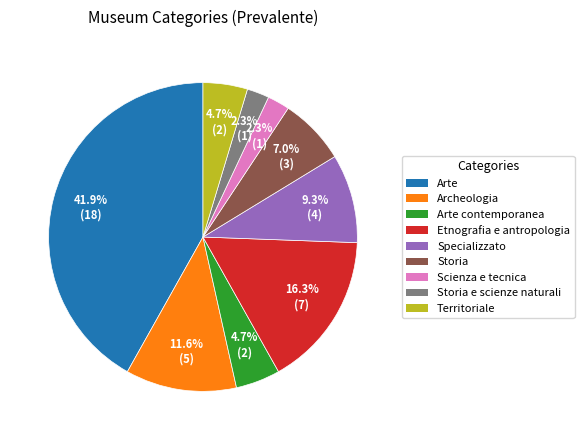

Do Etnografia e antropologia and Specializzato together represent more than half of the pie?

No